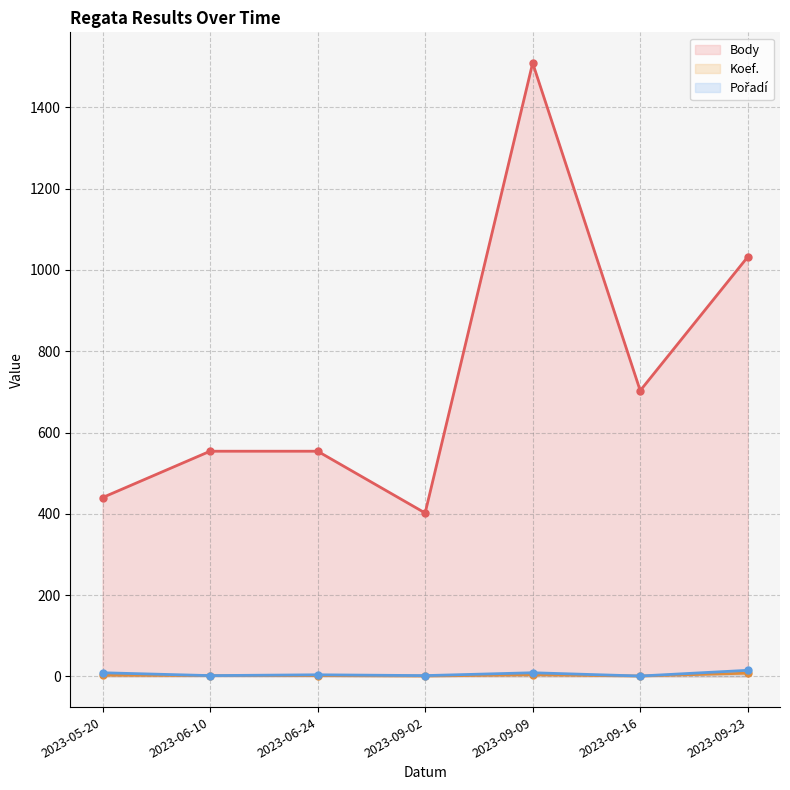

Which category has the lowest value across all series?

2023-09-16